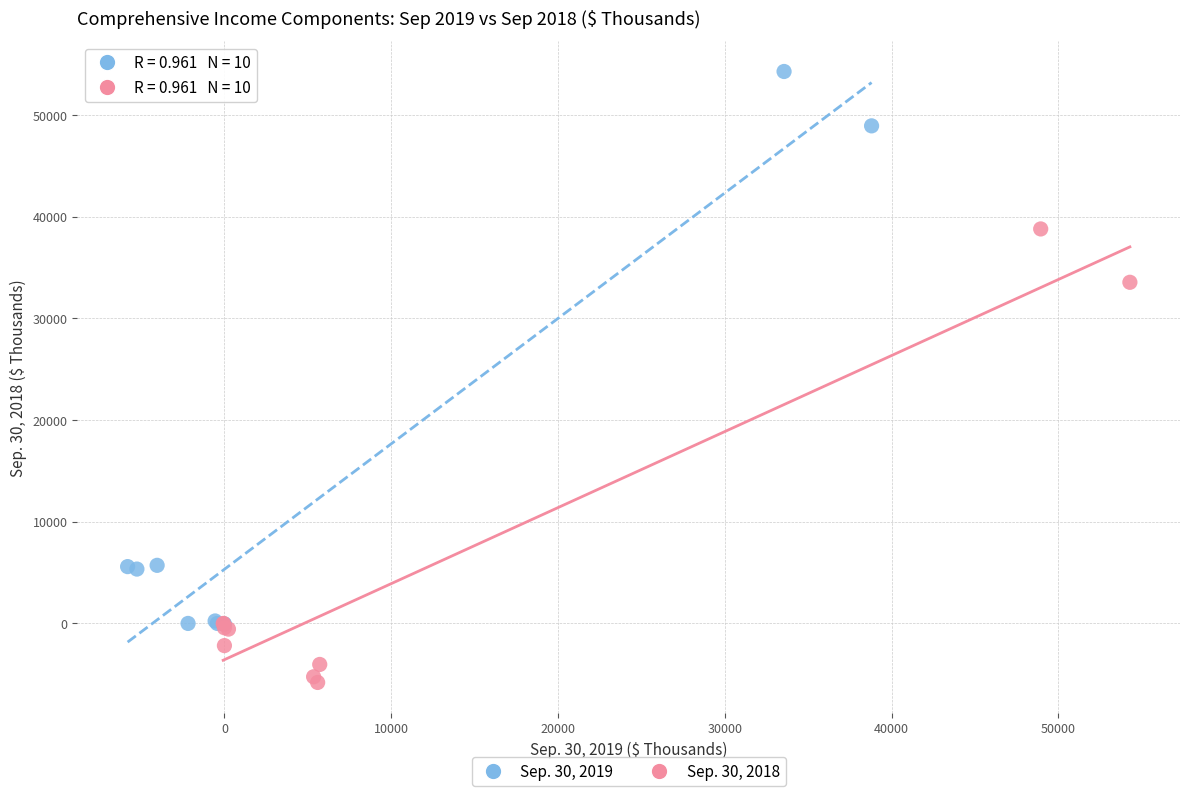

Which series contains the lowest Y value?

Sep. 30, 2018